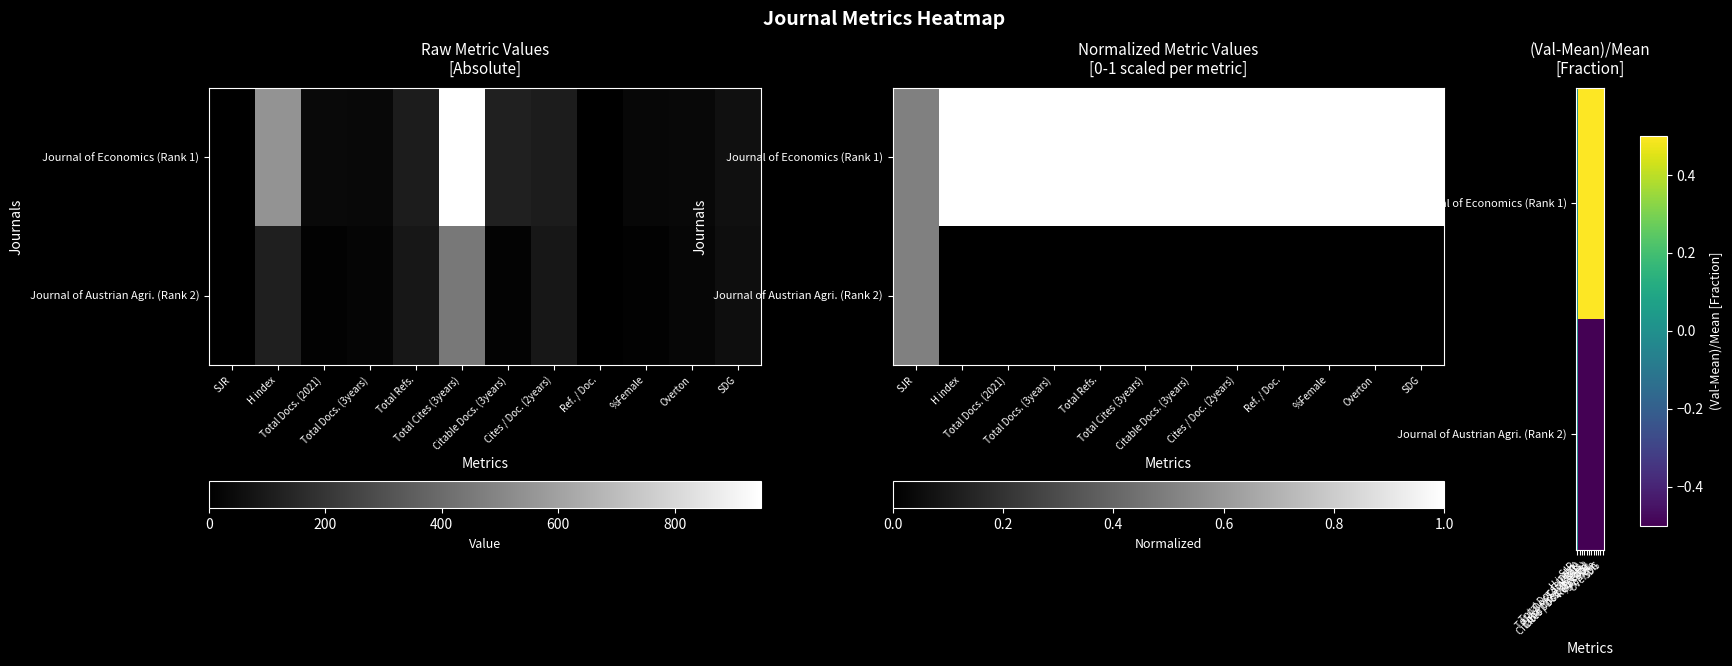

The Journal of Economics (Rank 1) series shows 0.7 at %Female. True or false?

False